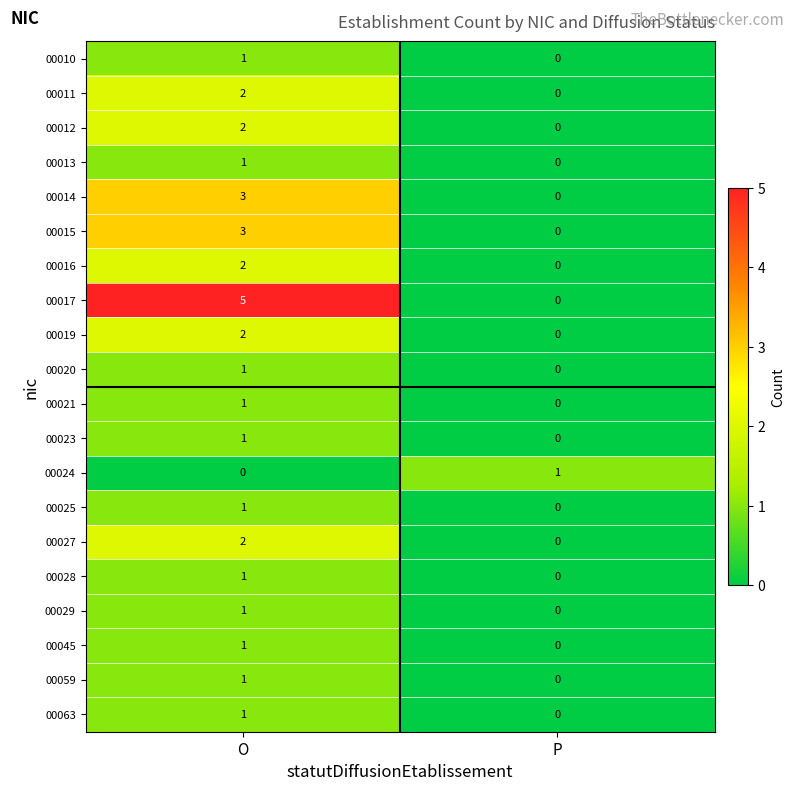

The 00059 series shows 1 at P. True or false?

False